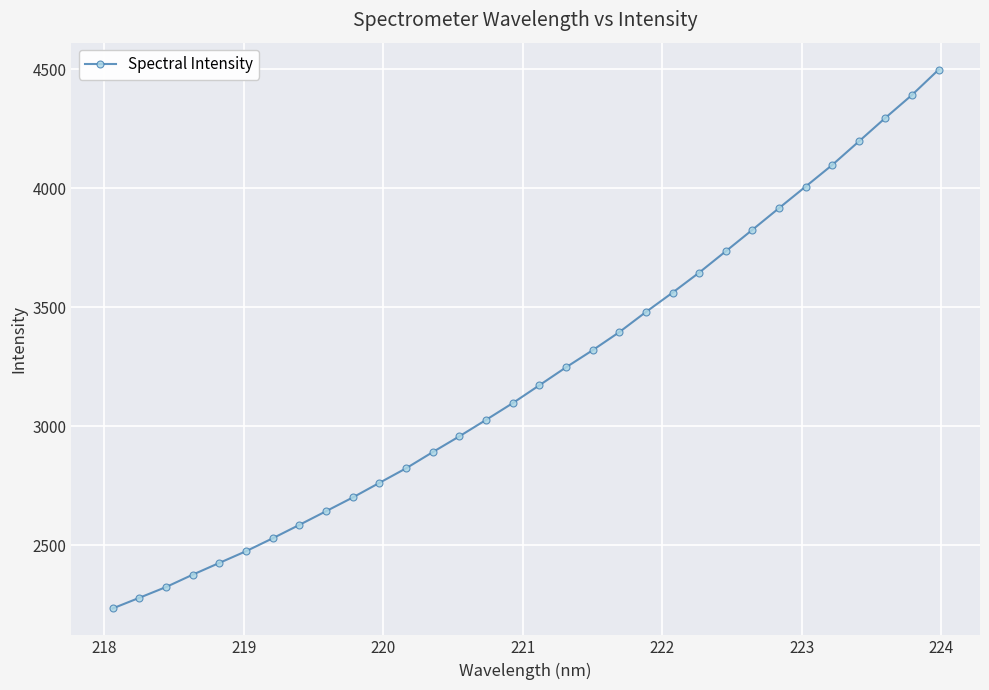

What is the minimum value shown in the chart?

2233.5